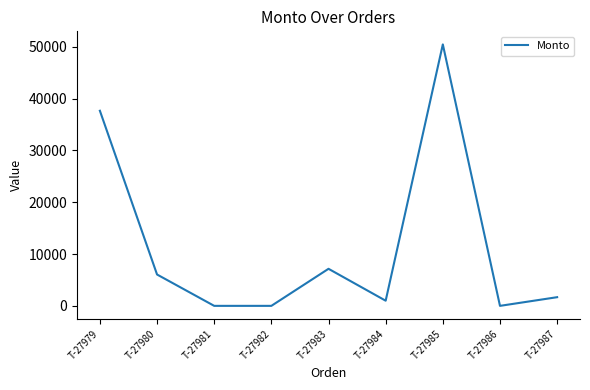

What is the difference between the values at T-27985 and T-27981?

50463.0